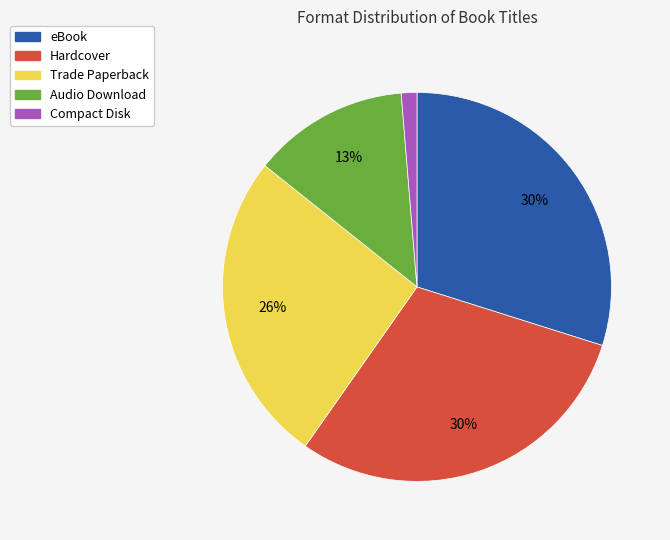

To the nearest percent, what is the difference between the largest and smallest slice percentages?

29%